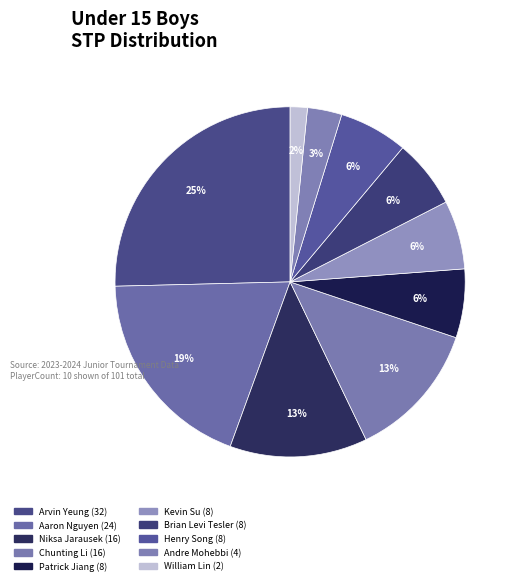

What percentage is the Brian Levi Tesler slice, to the nearest percent?

6%